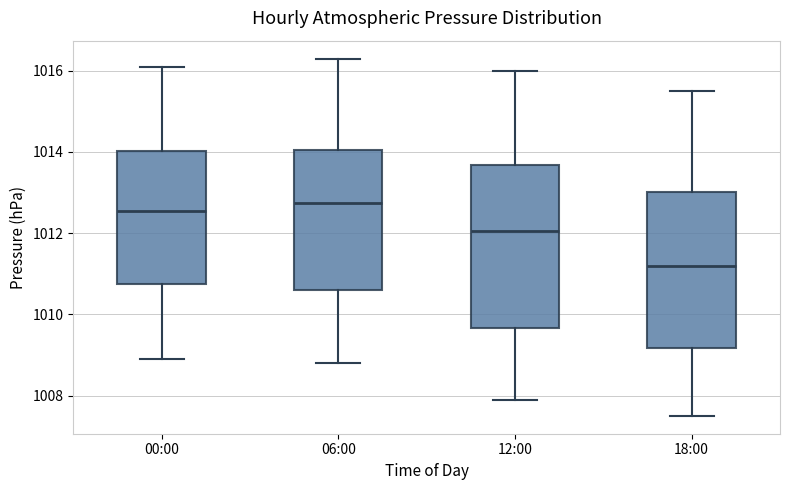

Where does the median line of the box for 06:00 sit on the y-axis? The values are not printed on the chart, so give them approximately, as read against the axis.

1012.8